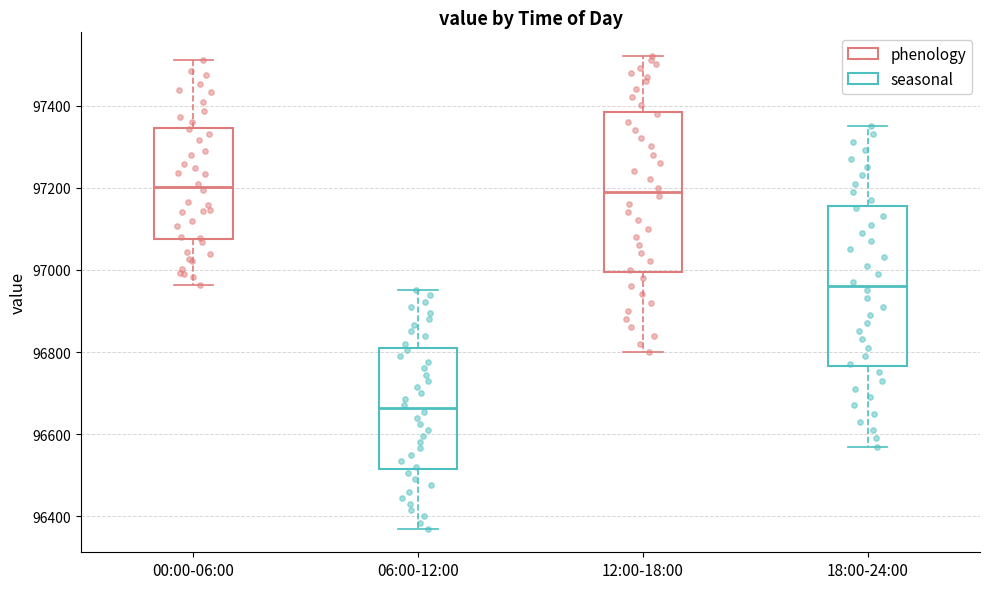

Reading left to right, transcribe this box plot: for each box, give where its median line is, the range the box spans, and where its two whiskers end, as read against the y-axis. The values are not printed on the chart, so give them approximately, as read against the axis.

00:00-06:00: median 97200, box 97080 to 97340, whiskers 96960 to 97520
06:00-12:00: median 96660, box 96520 to 96800, whiskers 96380 to 96960
12:00-18:00: median 97200, box 97000 to 97380, whiskers 96800 to 97520
18:00-24:00: median 96960, box 96760 to 97160, whiskers 96580 to 97360